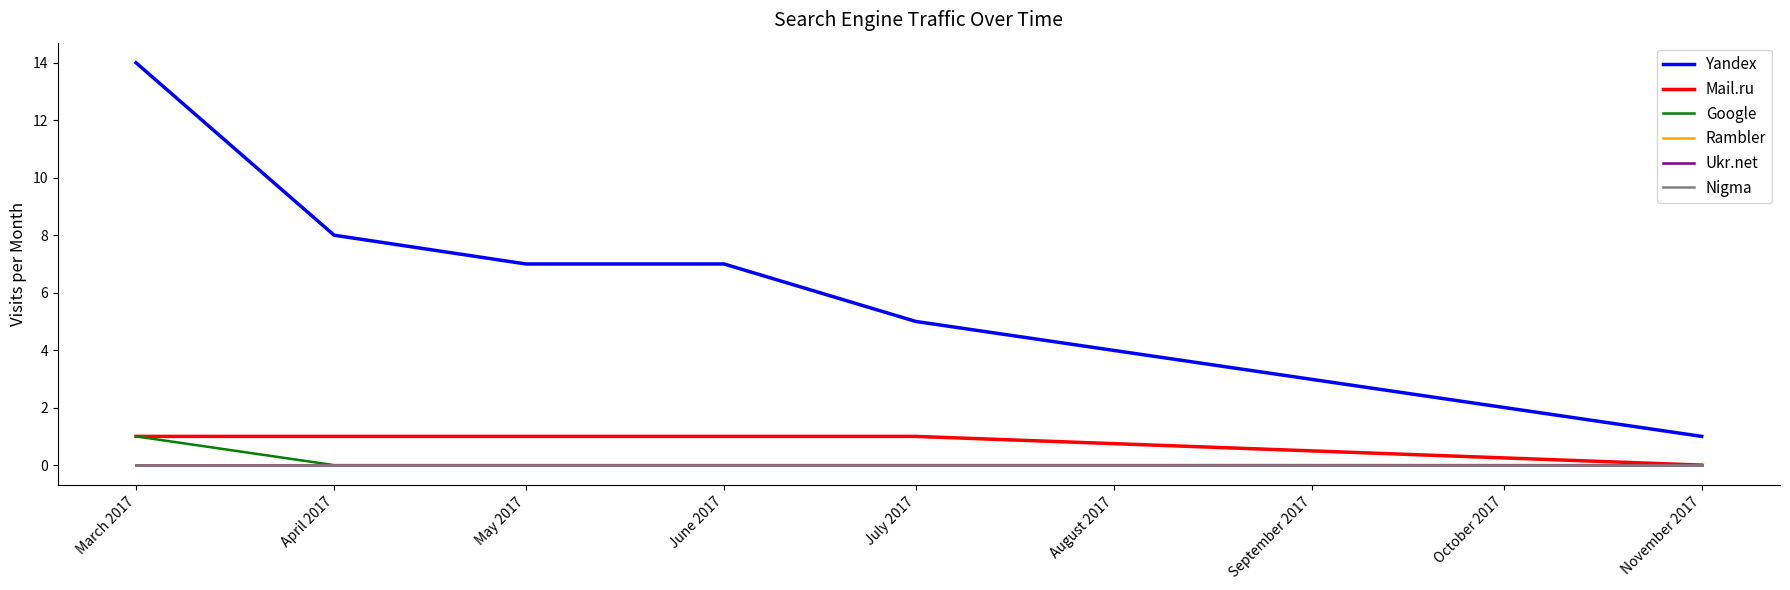

How many lines are shown in the chart?

6